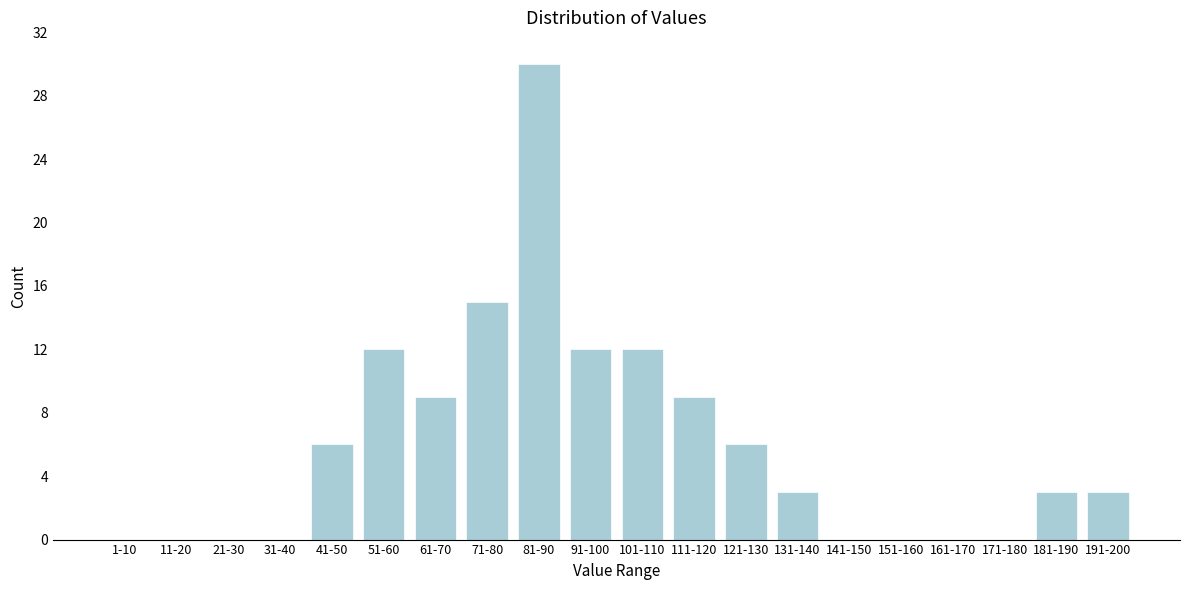

Reading left to right, extract all data points from this chart.

1-10=0	11-20=0	21-30=0	31-40=0	41-50=6	51-60=12	61-70=9	71-80=15	81-90=30	91-100=12	101-110=12	111-120=9	121-130=6	131-140=3	141-150=0	151-160=0	161-170=0	171-180=0	181-190=3	191-200=3